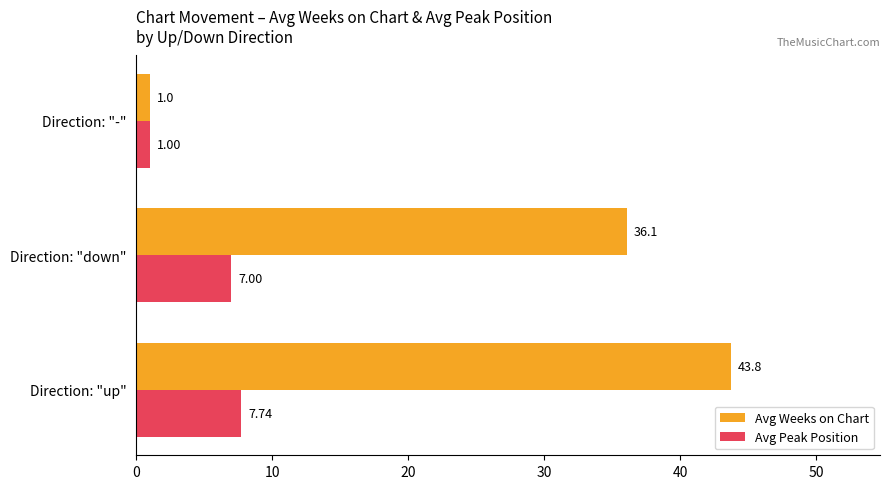

At which label is Avg Weeks on Chart closest to 22?

Direction: "down"